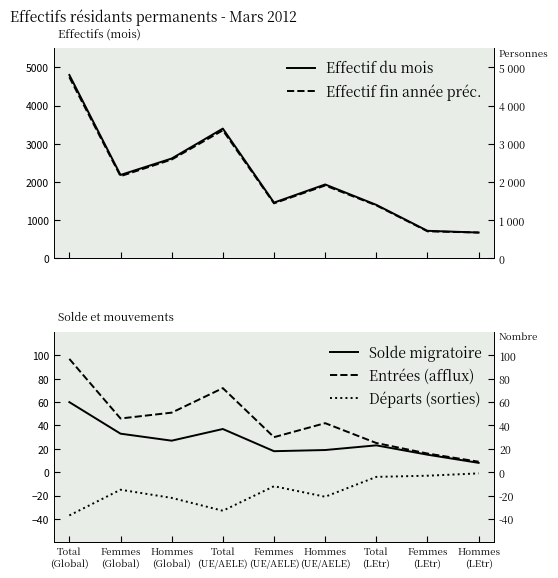

Is it true that Solde migratoire equals 7 at Hommes
(Global)?

False